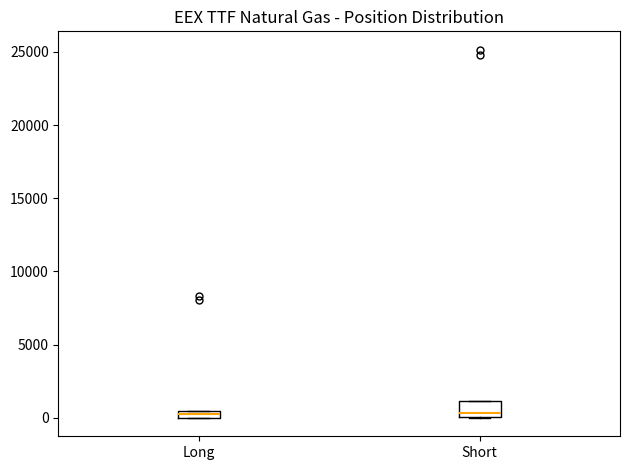

Where is the upper edge of the box for Short on the y-axis? The values are not printed on the chart, so give them approximately, as read against the axis.

1000